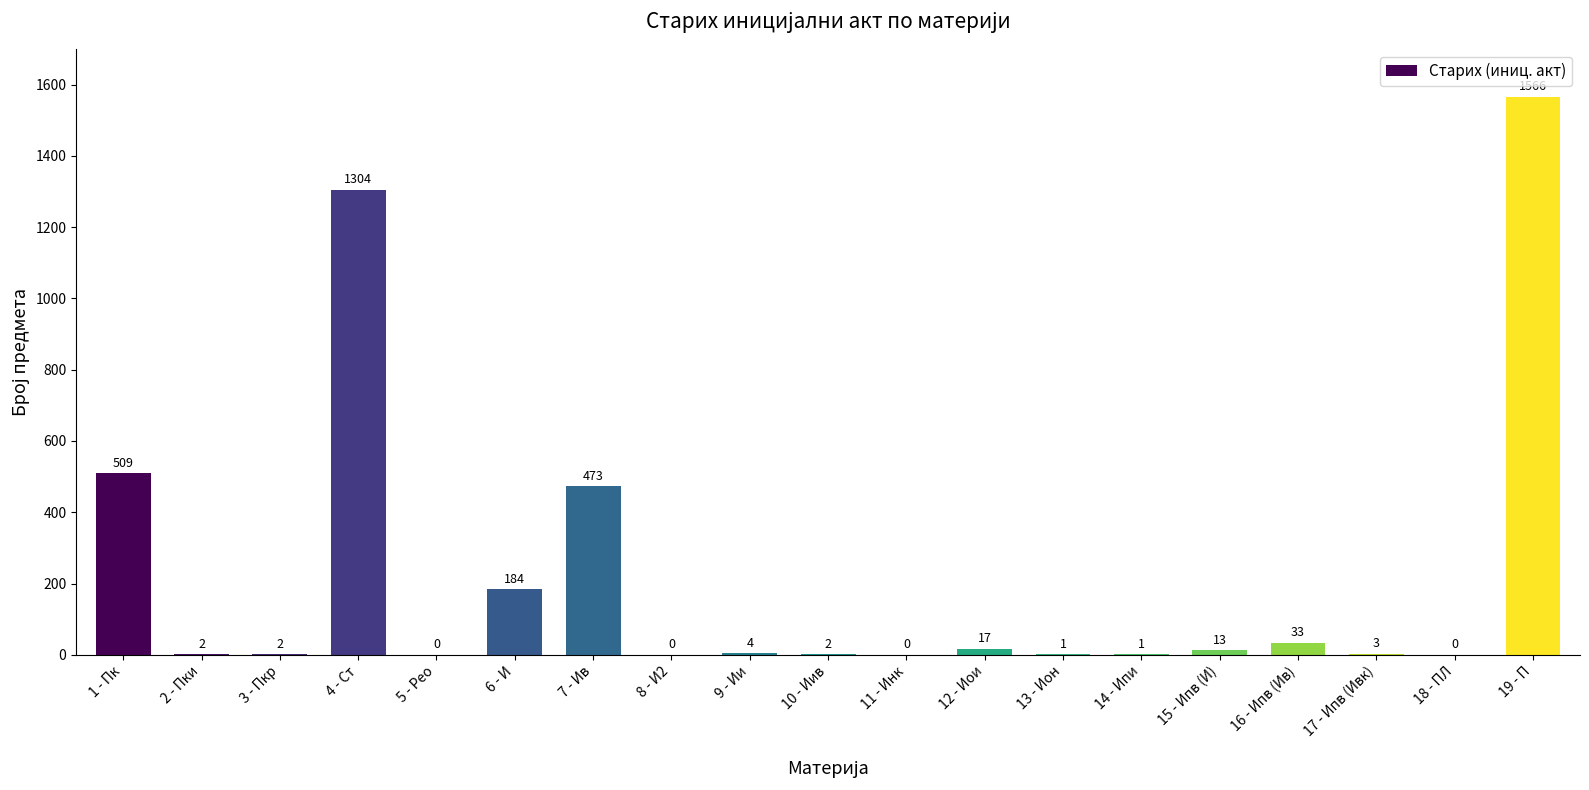

What is the maximum value shown in the chart?

1566